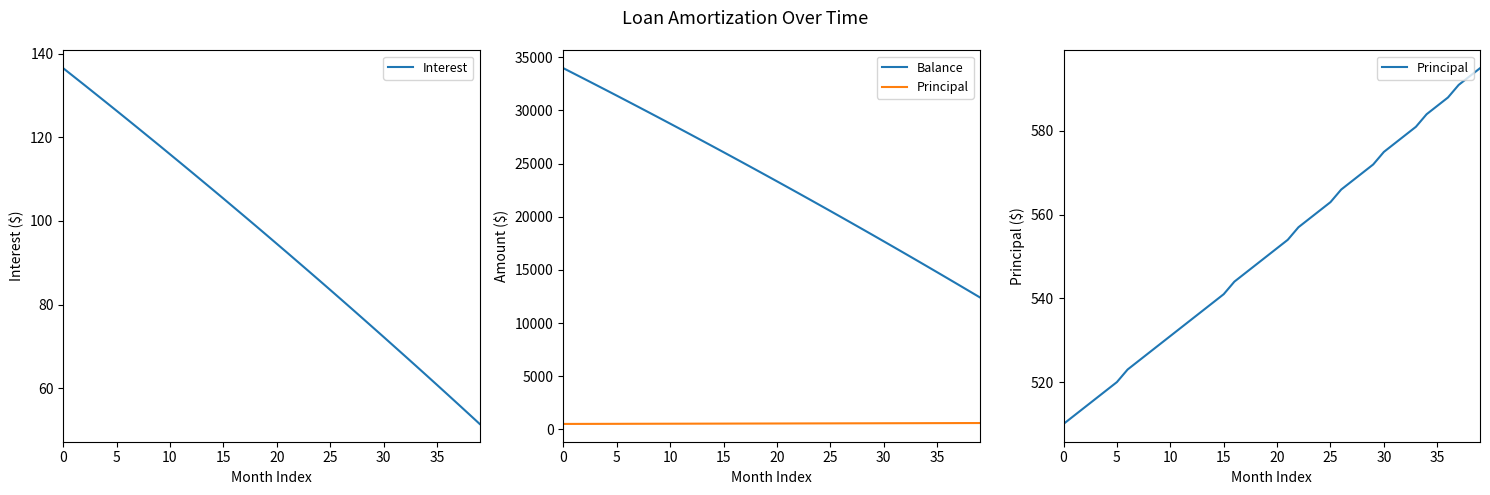

What are all the series names shown in the legend?

Interest, Balance, Principal